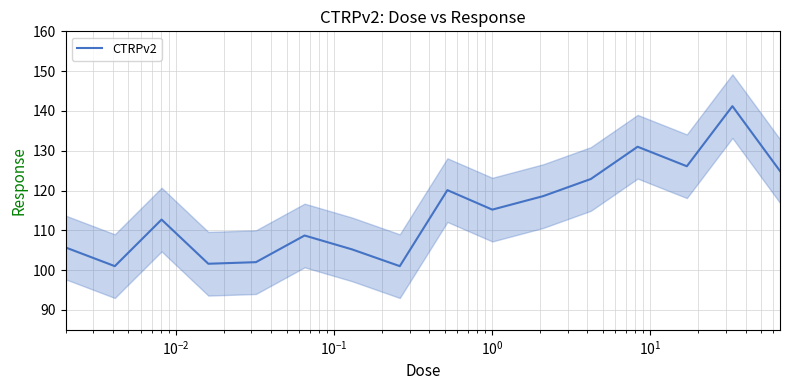

What is the lowest value of the CTRPv2 series?

101.0